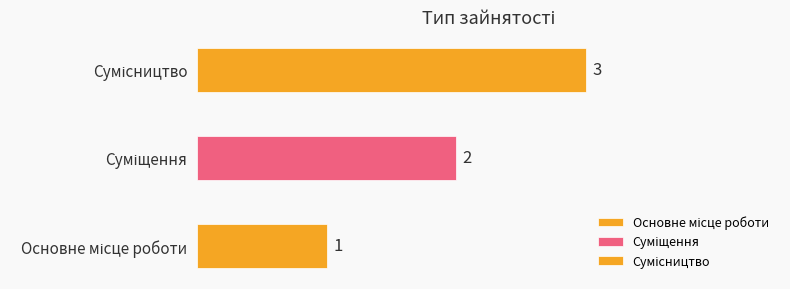

Rank the categories by value from highest to lowest.

Сумісництво, Суміщення, Основне місце роботи